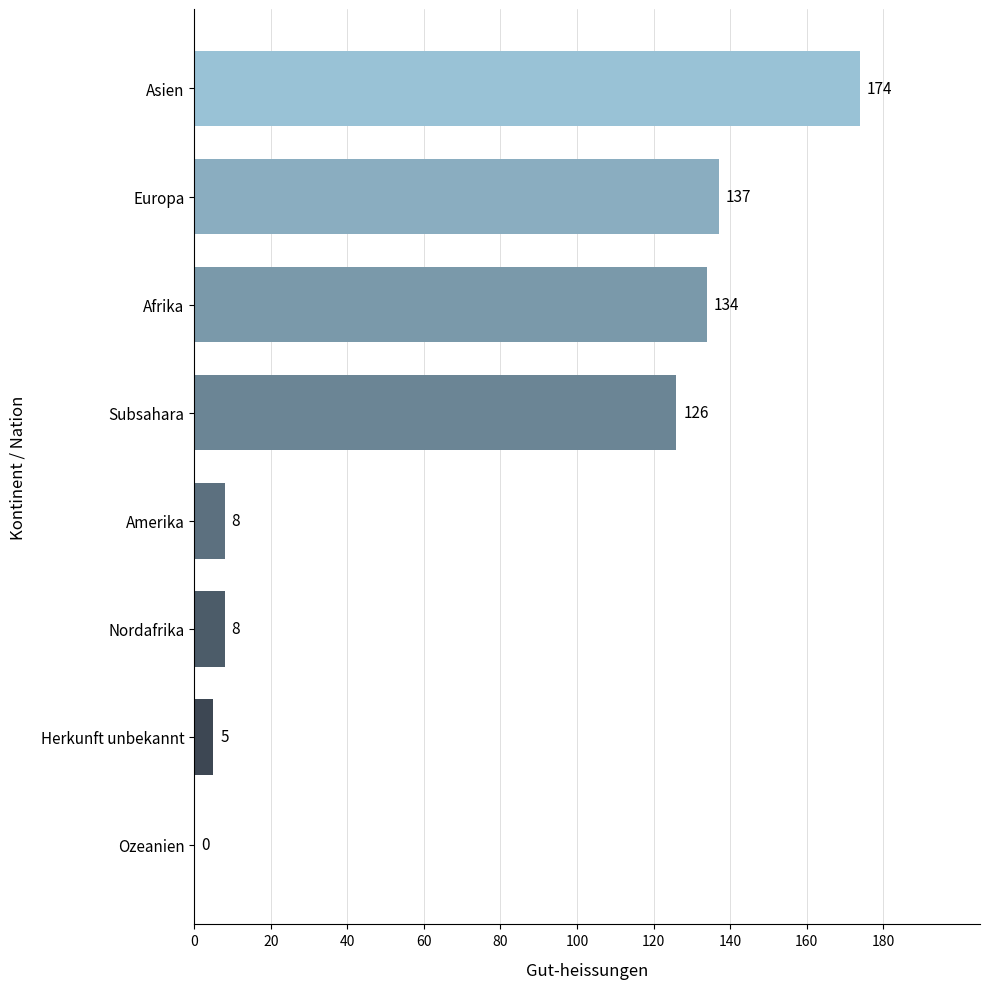

Between Nordafrika and Ozeanien, which is larger?

Nordafrika